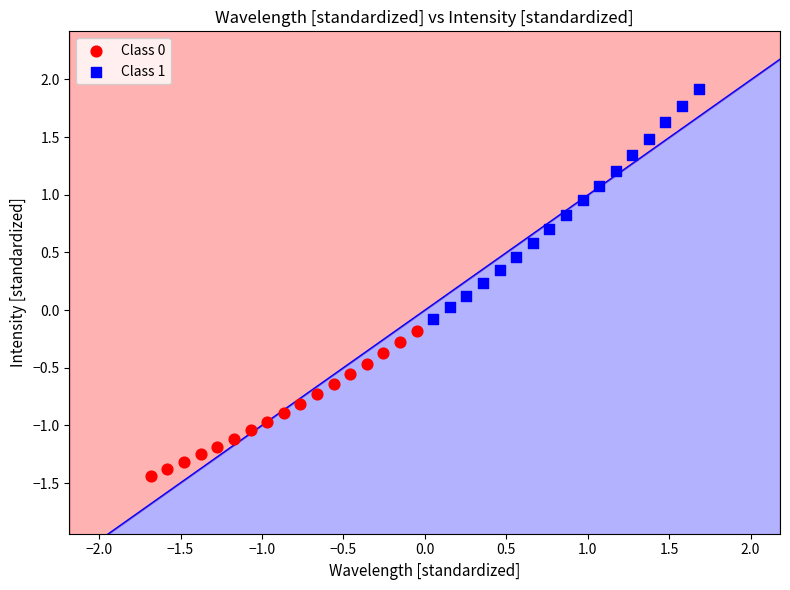

Which series contains the highest Y value?

Class 1